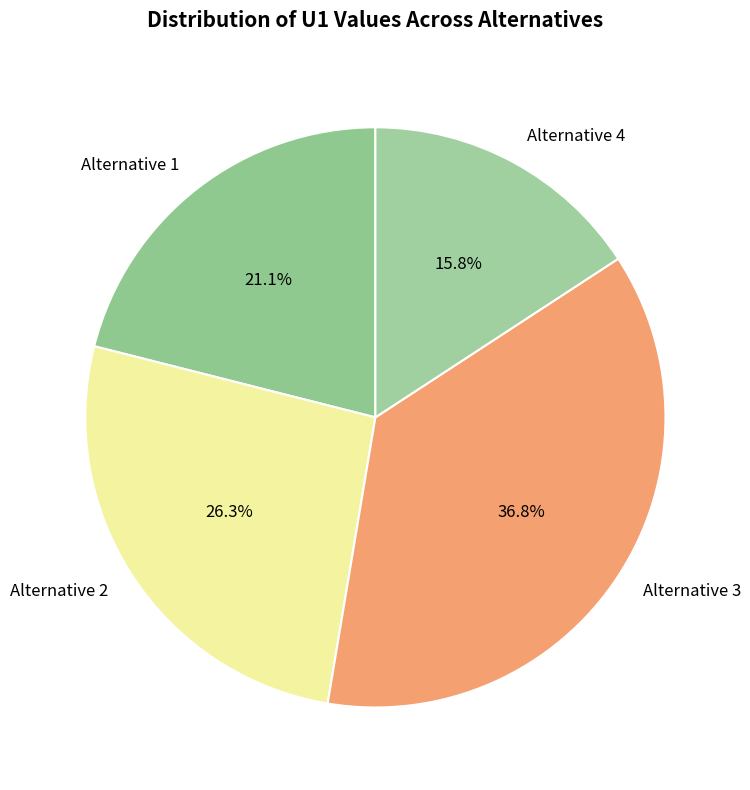

What percentage is NOT represented by Alternative 2?

73.7%